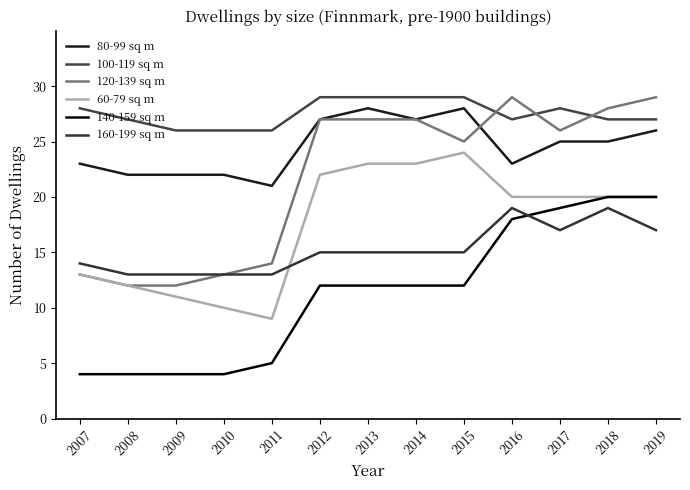

Which series has the widest spread of values?

120-139 sq m